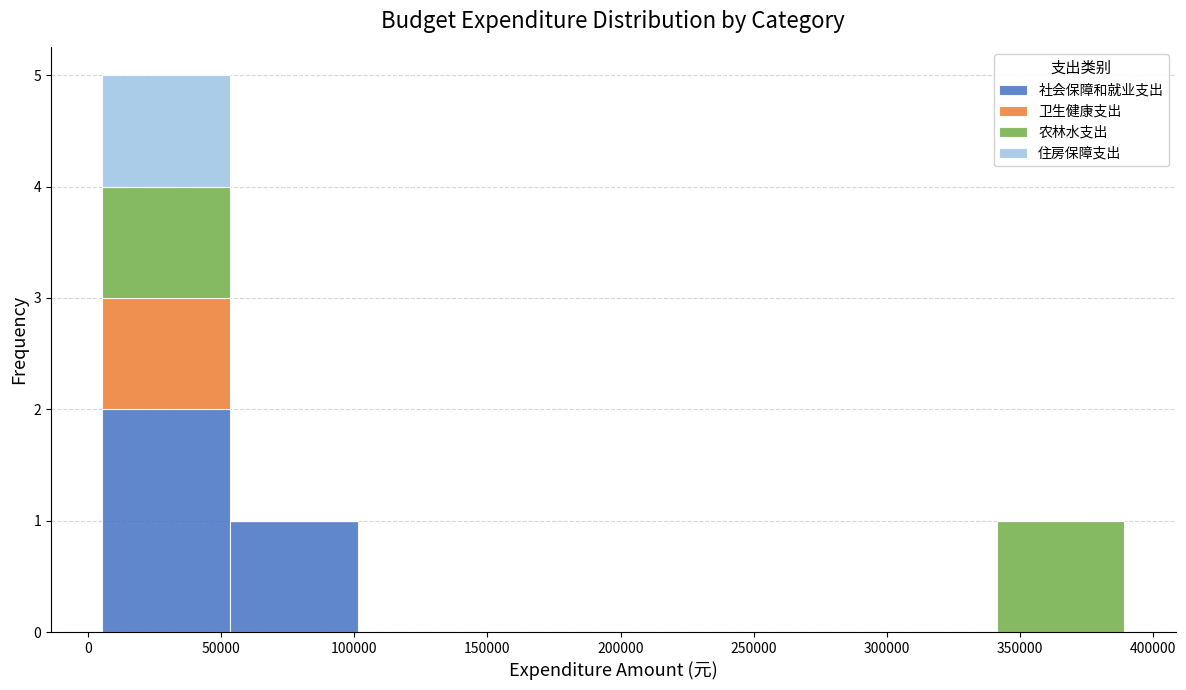

Reading left to right, transcribe this chart: for each stacked bar, give the range it covers on the x-axis and its total height. Neither the bar edges nor the heights are printed on the chart, so give them approximately, as read against the axes.

5000 to 55000: 5
55000 to 100000: 1
100000 to 150000: 0
150000 to 195000: 0
195000 to 245000: 0
245000 to 295000: 0
295000 to 340000: 0
340000 to 390000: 1